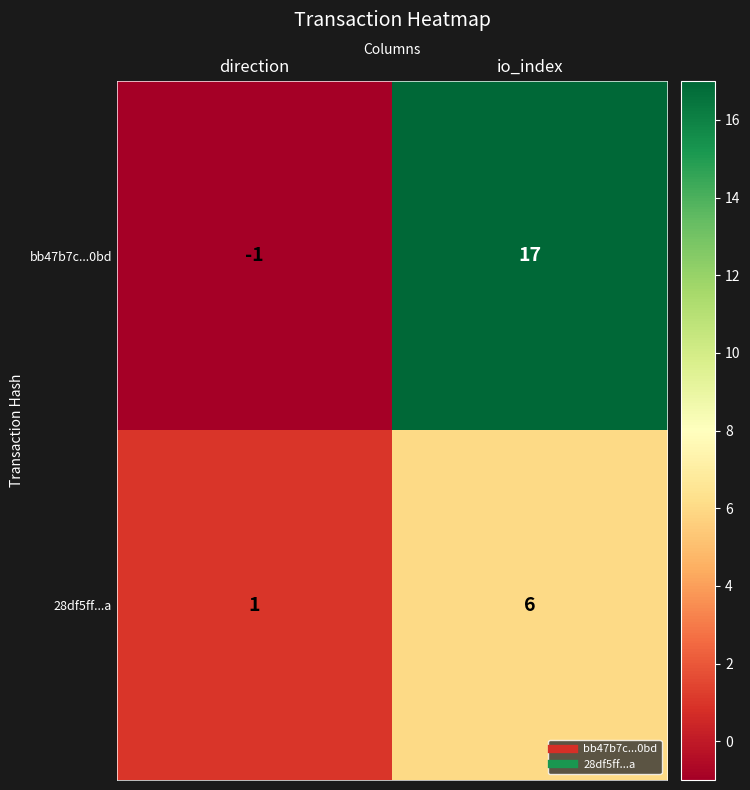

What is the sum of the bb47b7c...0bd values at io_index and direction?

16